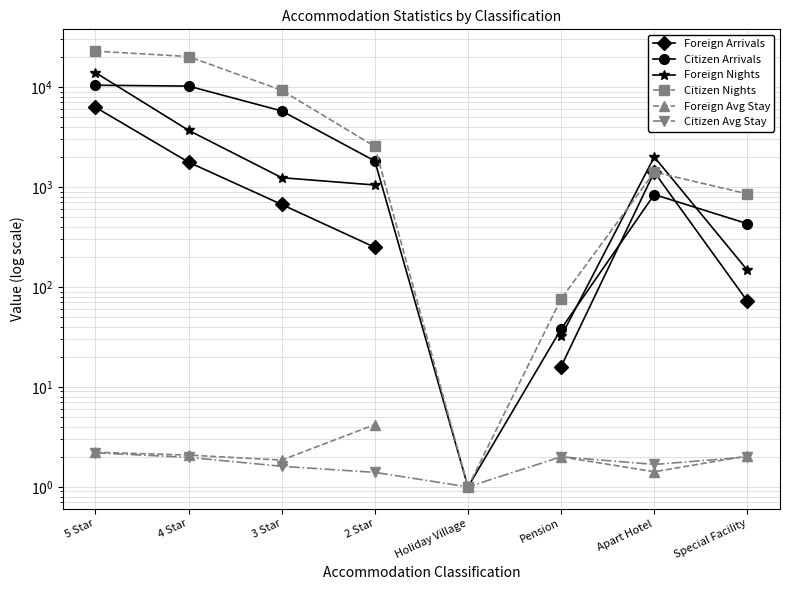

True or false: Citizen Avg Stay and Citizen Arrivals cross at least once.

False